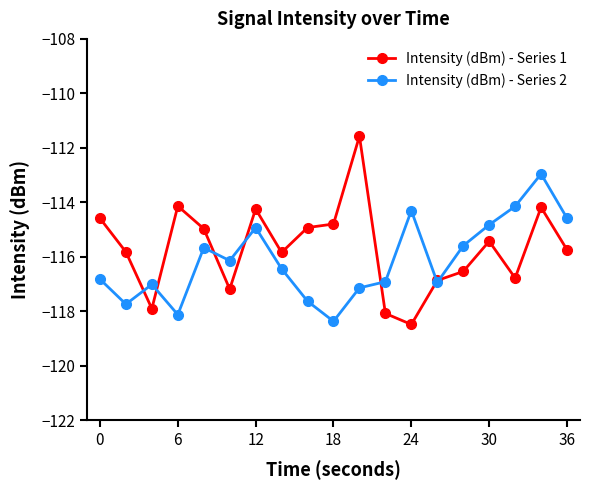

Which series ends up on top after the final intersection of Intensity (dBm) - Series 1 and Intensity (dBm) - Series 2?

Intensity (dBm) - Series 2